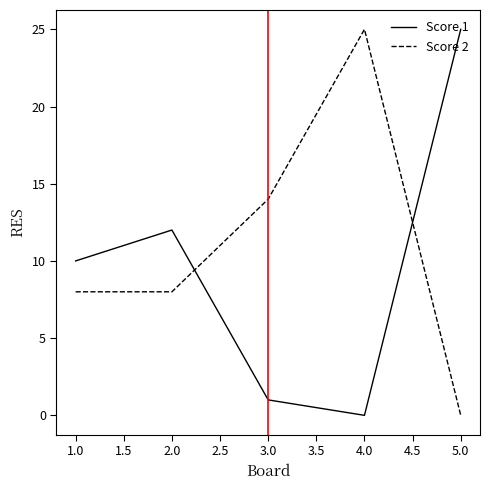

Is the value of Score 2 at 1.0 greater than the value of Score 1 at 2.0?

No